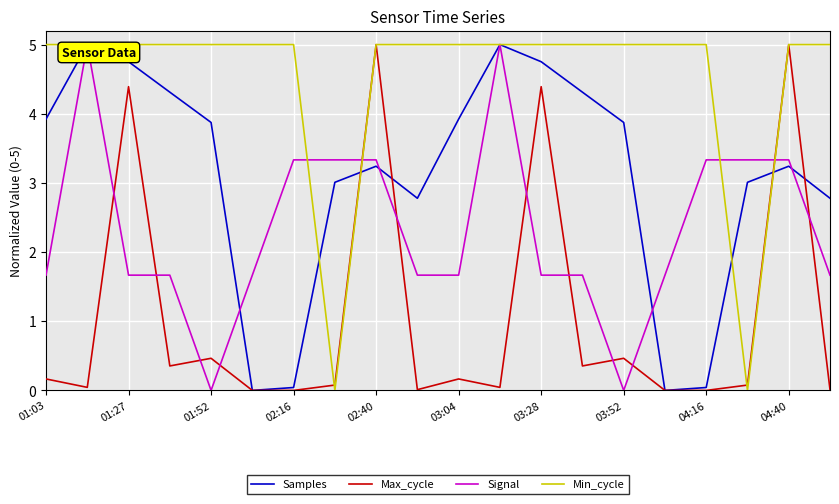

What is the greatest value displayed?

5.0